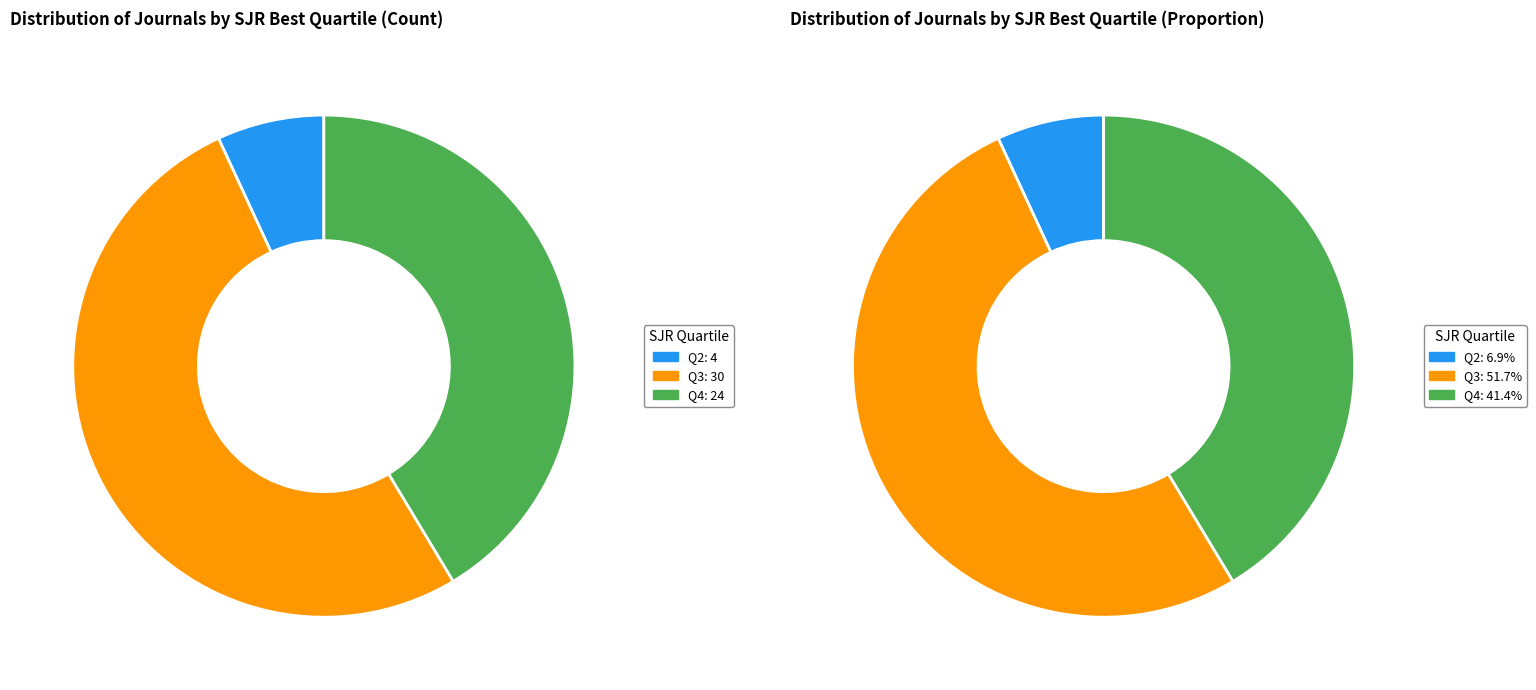

Is the sum of Q3 and Q2 greater than half?

Yes